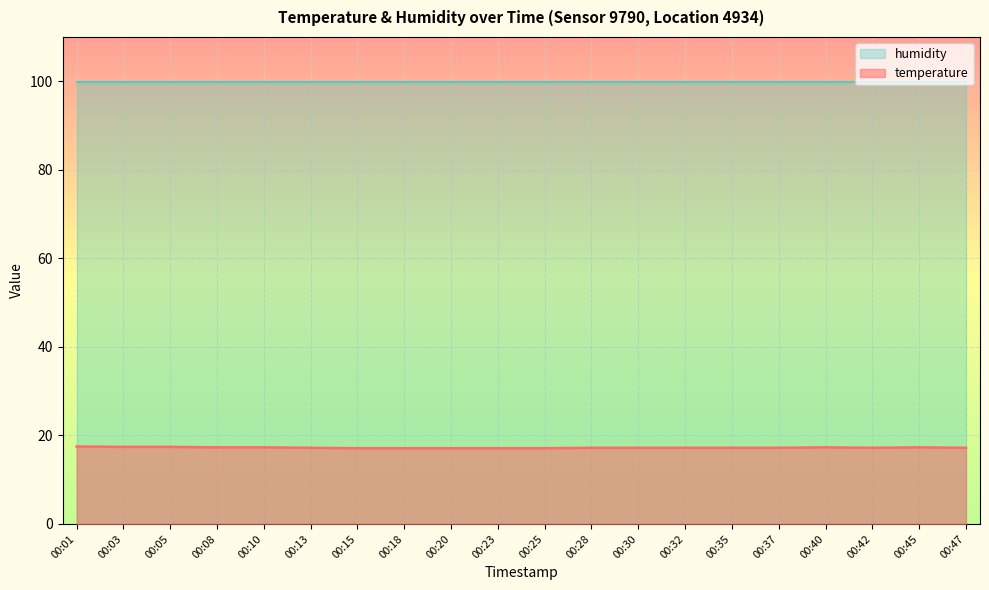

True or false: the data shows 17.2 at 00:32.

True